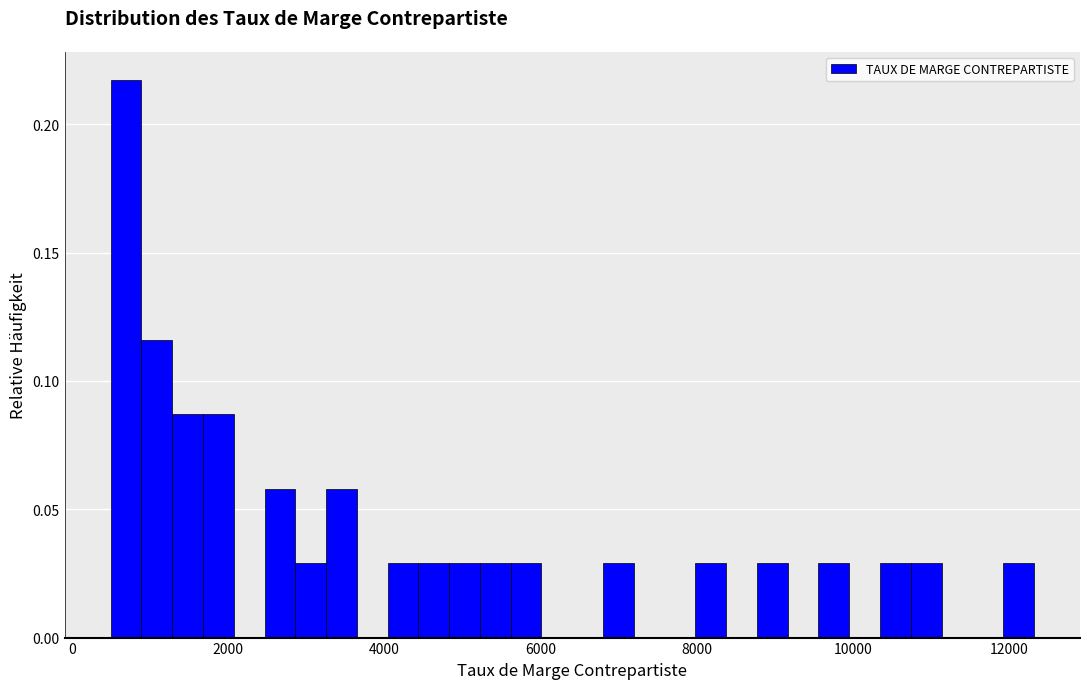

Around what value on the x-axis is the tallest bar? Give the approximate position of its centre, as read against the axis.

600